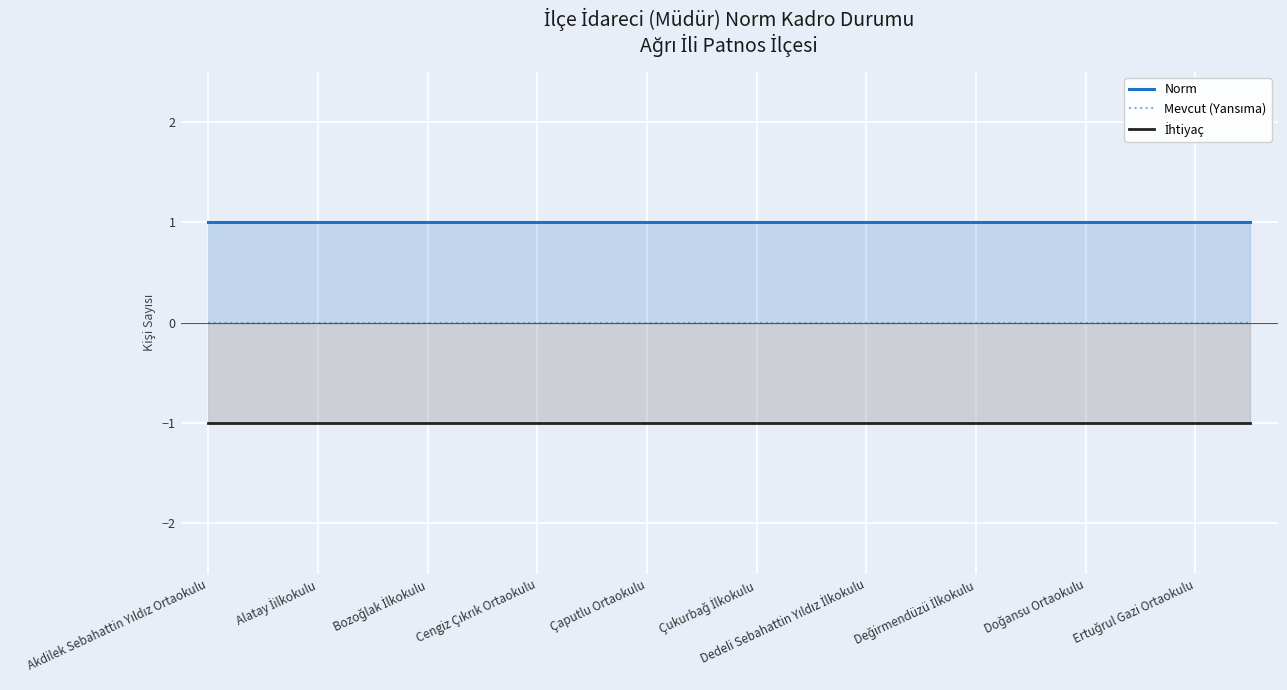

What is the greatest value displayed?

1